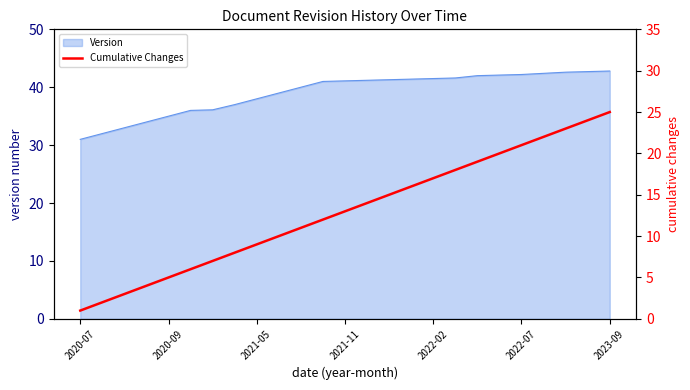

Is it true that the value at 2020-07 is 1?

True